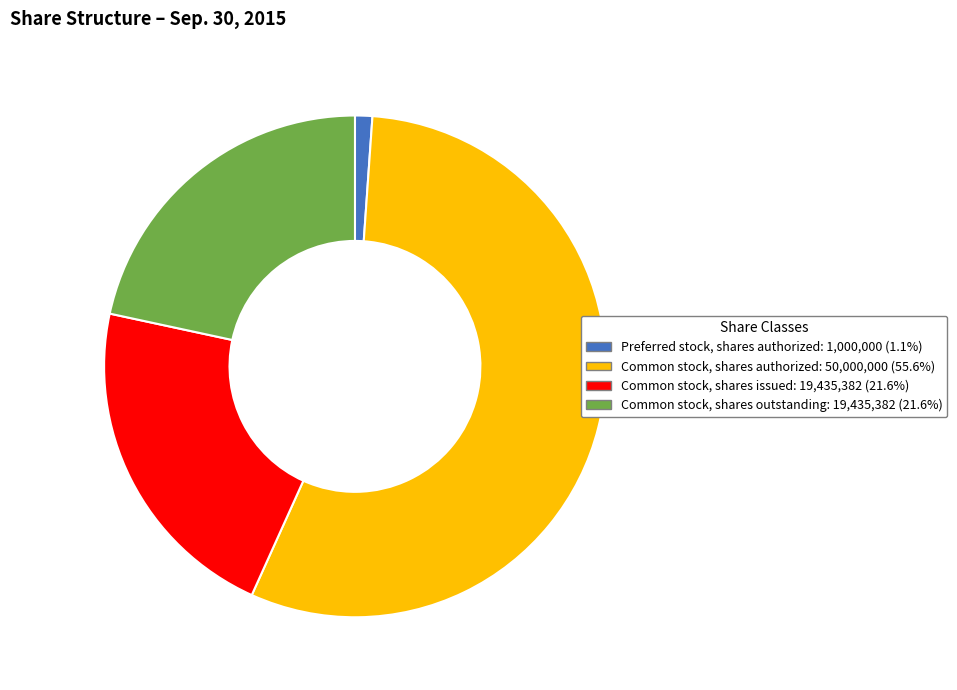

Is there any slice that represents more than half of the pie?

Yes